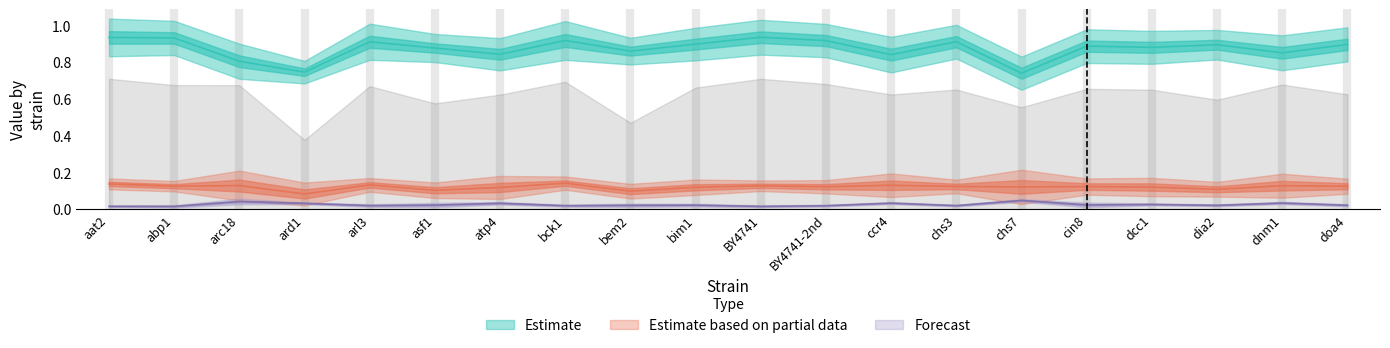

Does the chart display data point markers on the line(s)?

No